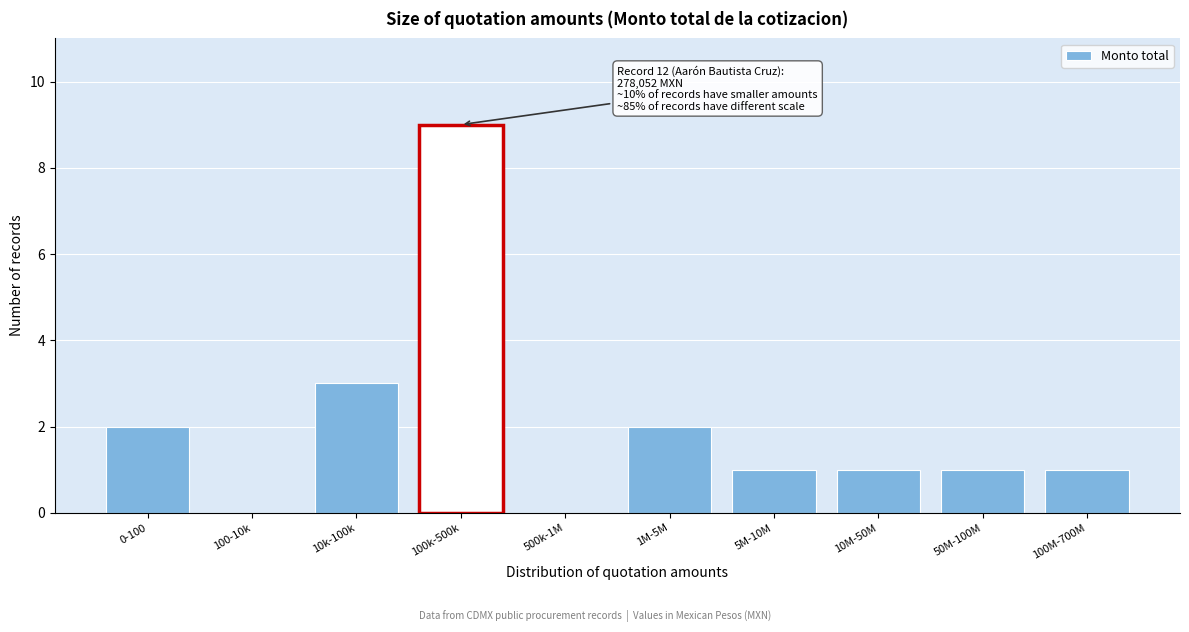

Reading right to left, transcribe all the data shown in this chart.

100M-700M=1	50M-100M=1	10M-50M=1	5M-10M=1	1M-5M=2	500k-1M=0	100k-500k=9	10k-100k=3	100-10k=0	0-100=2